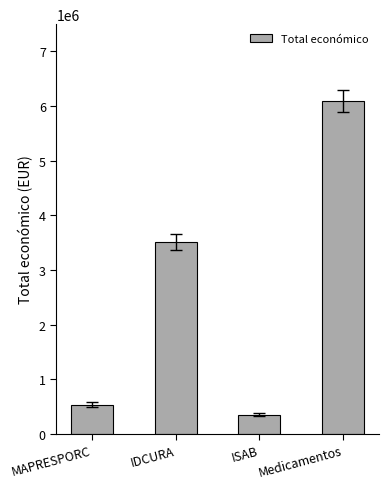

At which label is the value closest to 3223007?

IDCURA